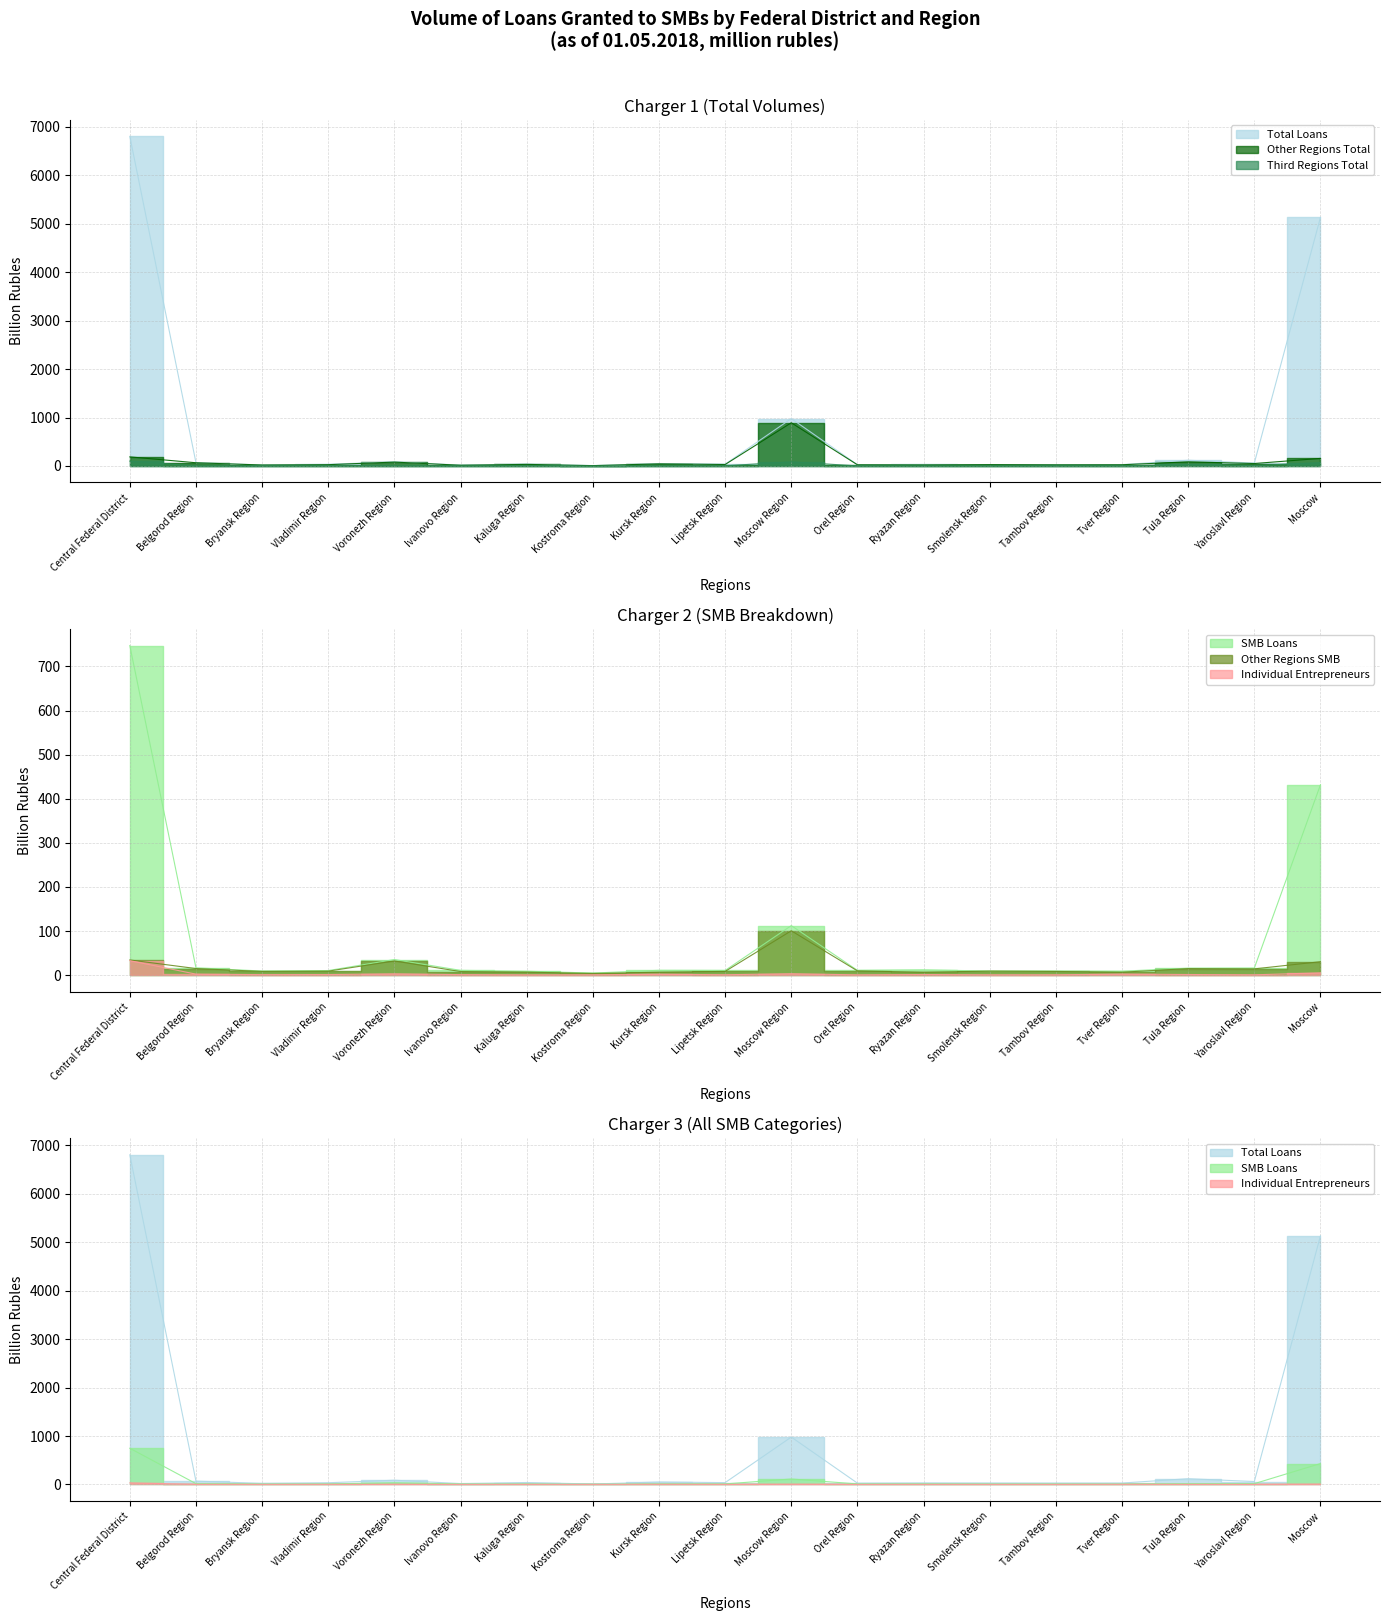

True or false: Other Regions Total and Third Regions Total cross at least once.

False